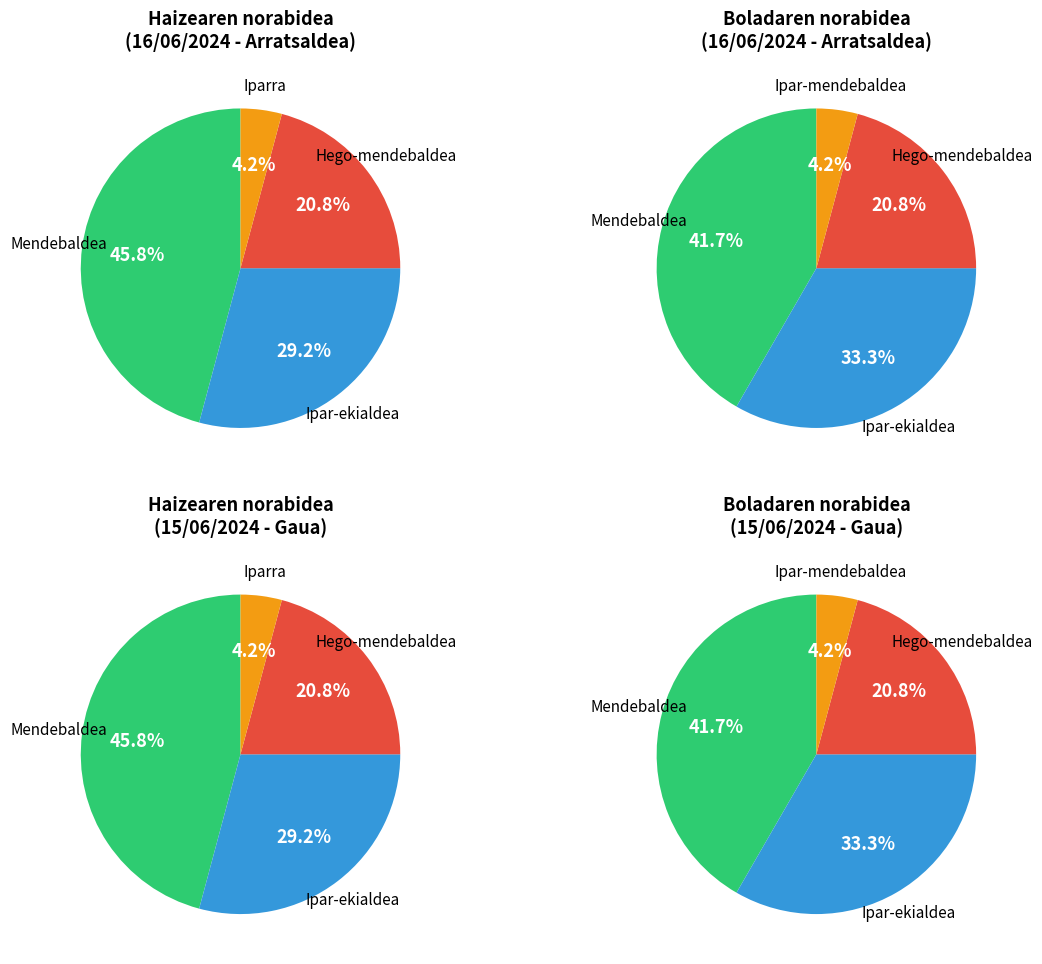

What percentage is NOT represented by Hego-mendebaldea?

79.2%